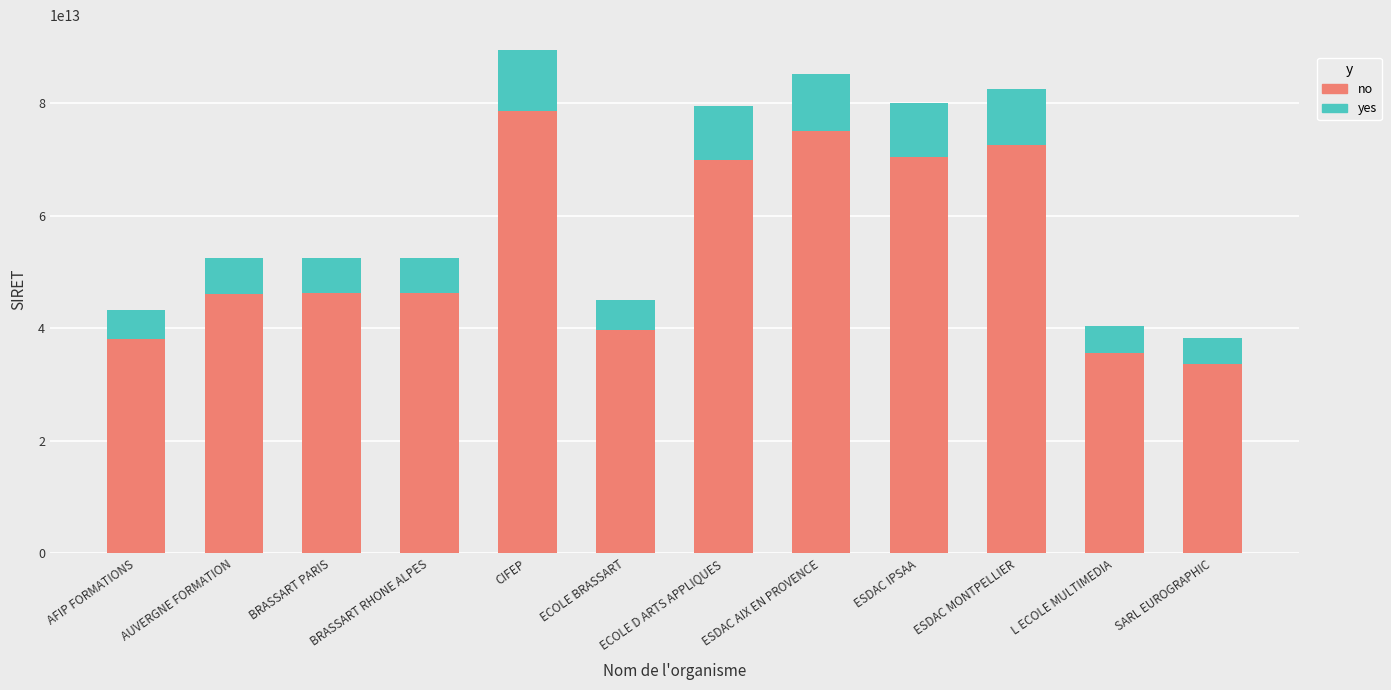

Is it true that no equals 35588430328012 at L ECOLE MULTIMEDIA?

True